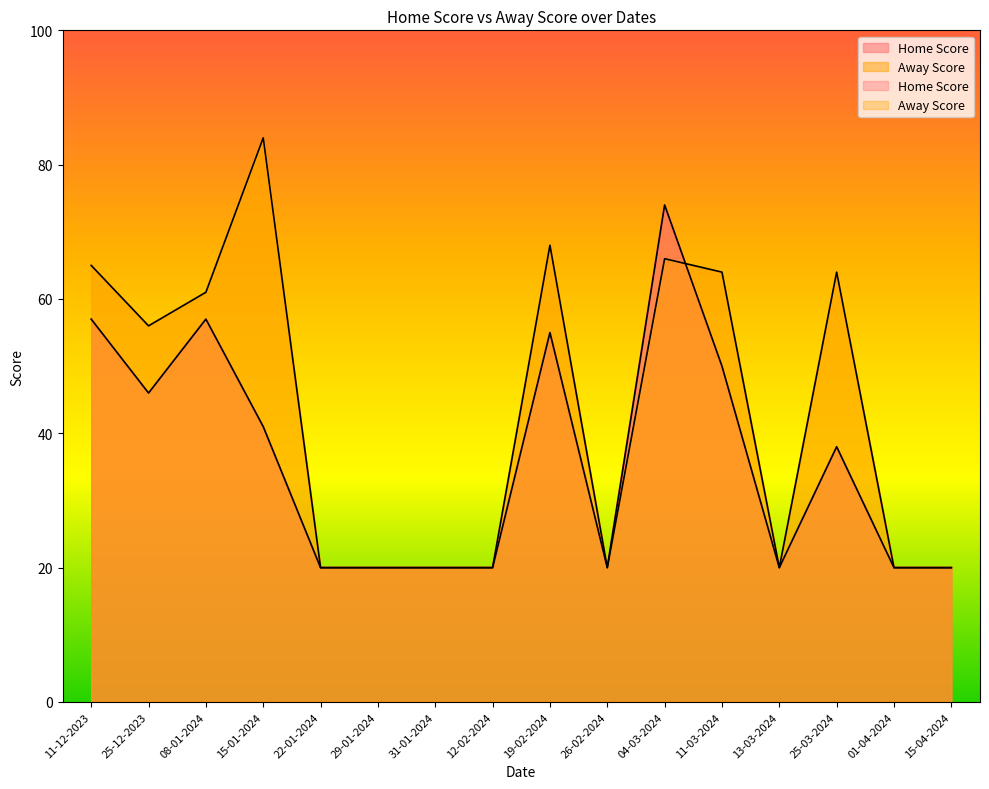

Is it true that Home Score equals 15 at 15-01-2024?

False